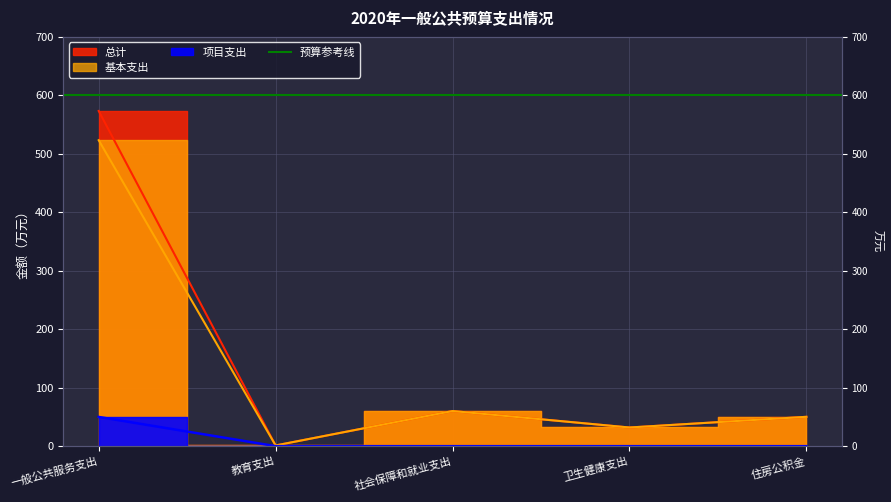

Where is 项目支出 nearest to the value 25?

一般公共服务支出